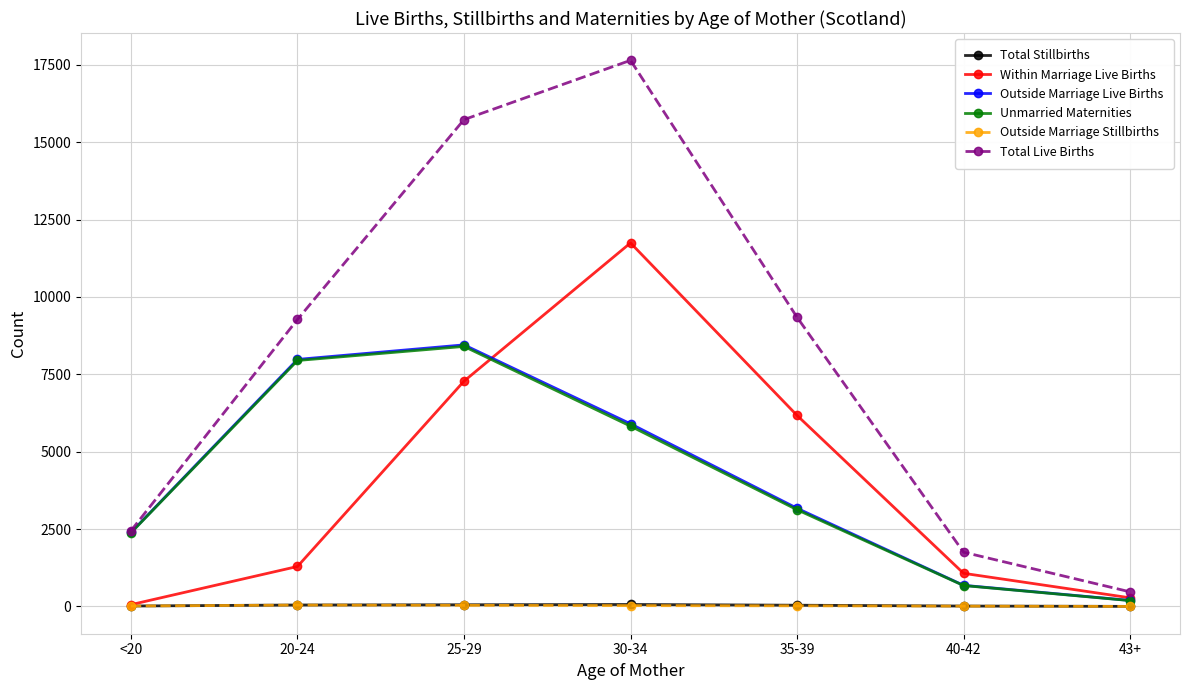

Where is Within Marriage Live Births nearest to the value 5901?

35-39